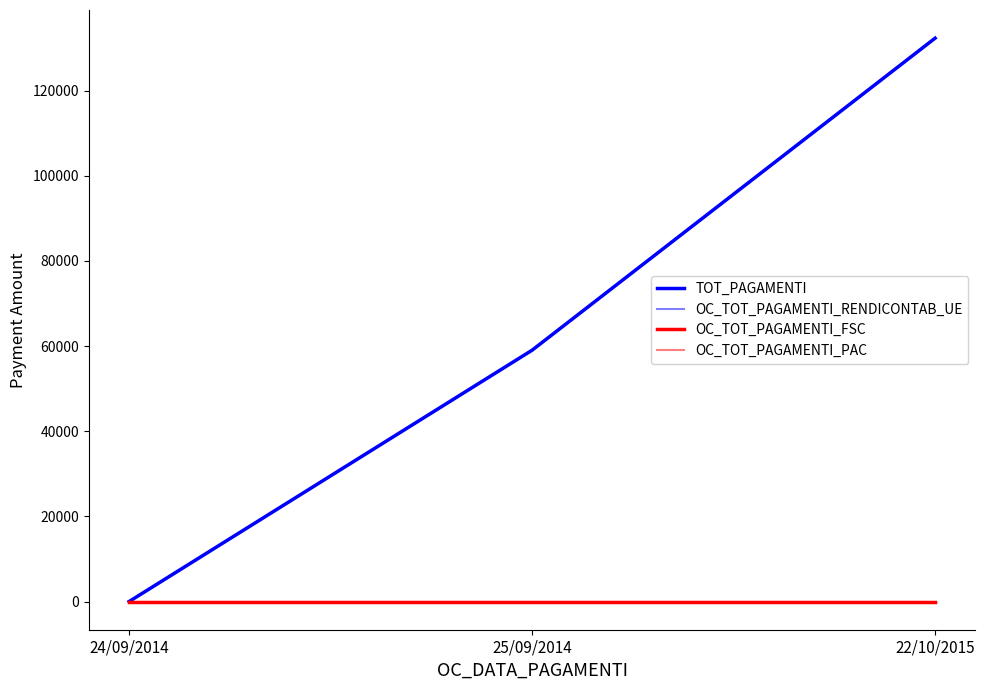

Is this an area chart (filled region under the line)?

No